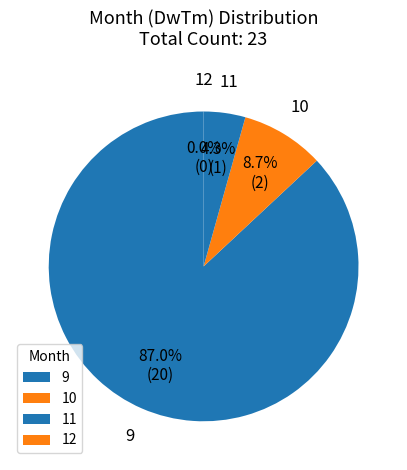

Combined, do 10 and 11 account for over 50%?

No